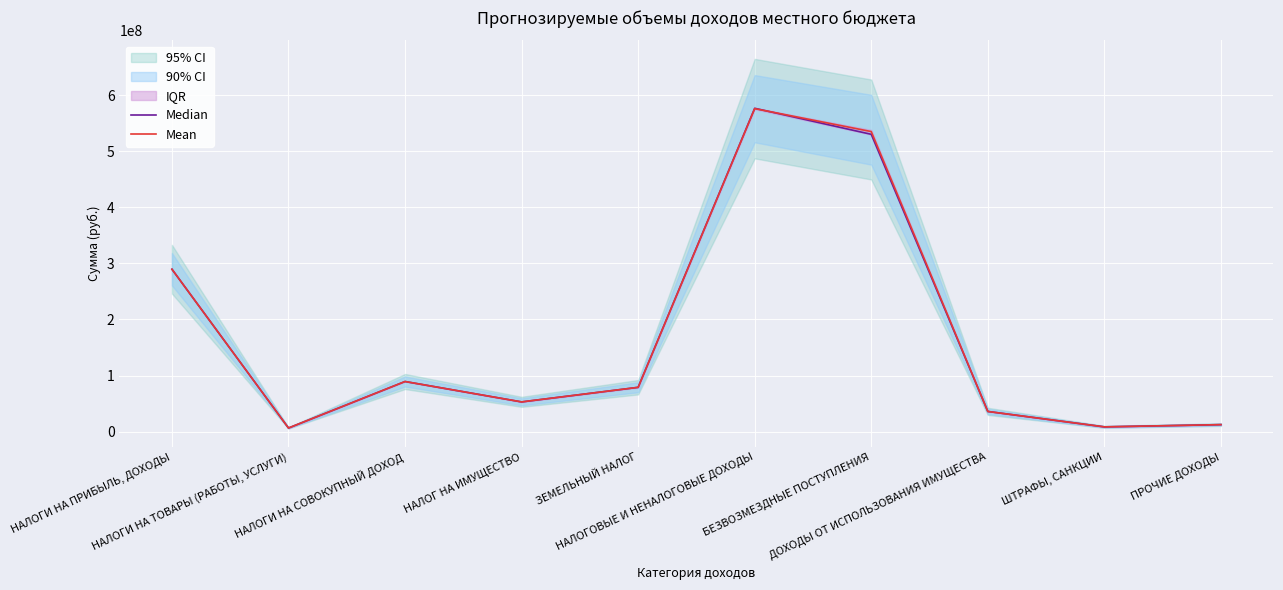

List the labels in order of Median value, largest first.

НАЛОГОВЫЕ И НЕНАЛОГОВЫЕ ДОХОДЫ, БЕЗВОЗМЕЗДНЫЕ ПОСТУПЛЕНИЯ, НАЛОГИ НА ПРИБЫЛЬ, ДОХОДЫ, НАЛОГИ НА СОВОКУПНЫЙ ДОХОД, ЗЕМЕЛЬНЫЙ НАЛОГ, НАЛОГ НА ИМУЩЕСТВО, ДОХОДЫ ОТ ИСПОЛЬЗОВАНИЯ ИМУЩЕСТВА, ПРОЧИЕ ДОХОДЫ, ШТРАФЫ, САНКЦИИ, НАЛОГИ НА ТОВАРЫ (РАБОТЫ, УСЛУГИ)